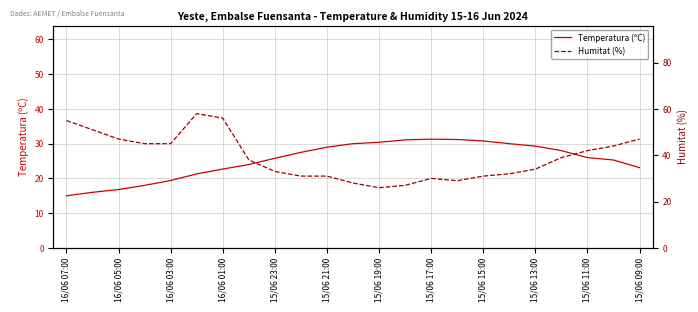

The Temperatura (ºC) series shows 10.9 at 16/06 01:00. True or false?

False